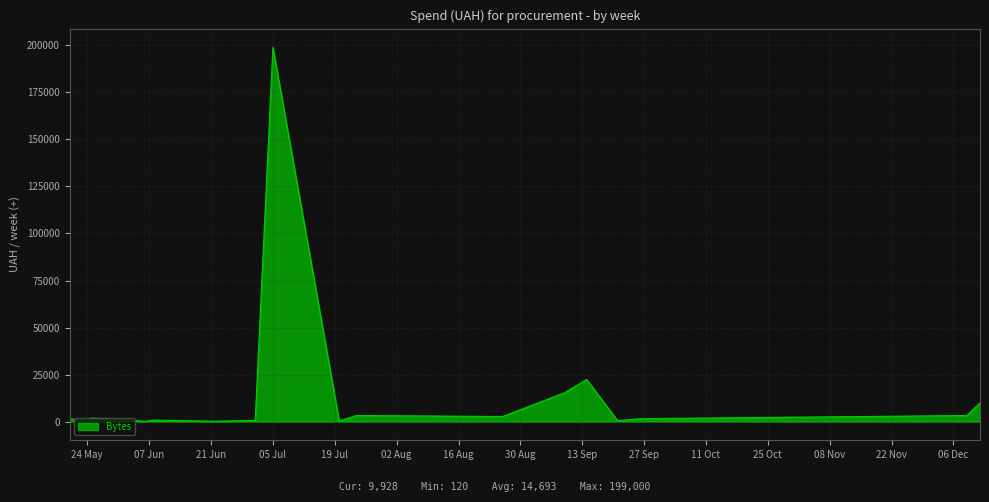

How many lines are shown in the chart?

1